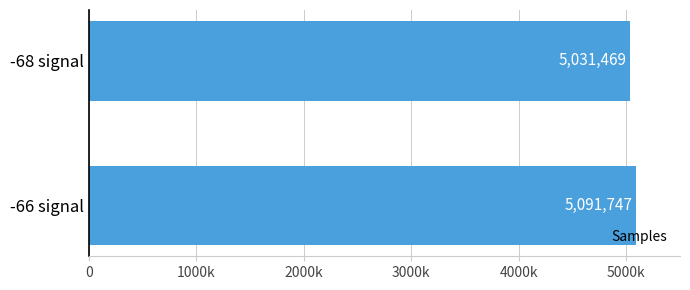

List the labels in order of value, smallest first.

-68 signal, -66 signal